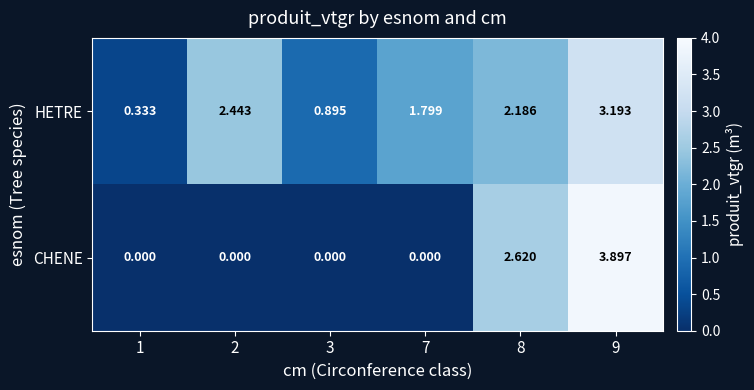

Which series has the widest spread of values?

CHENE